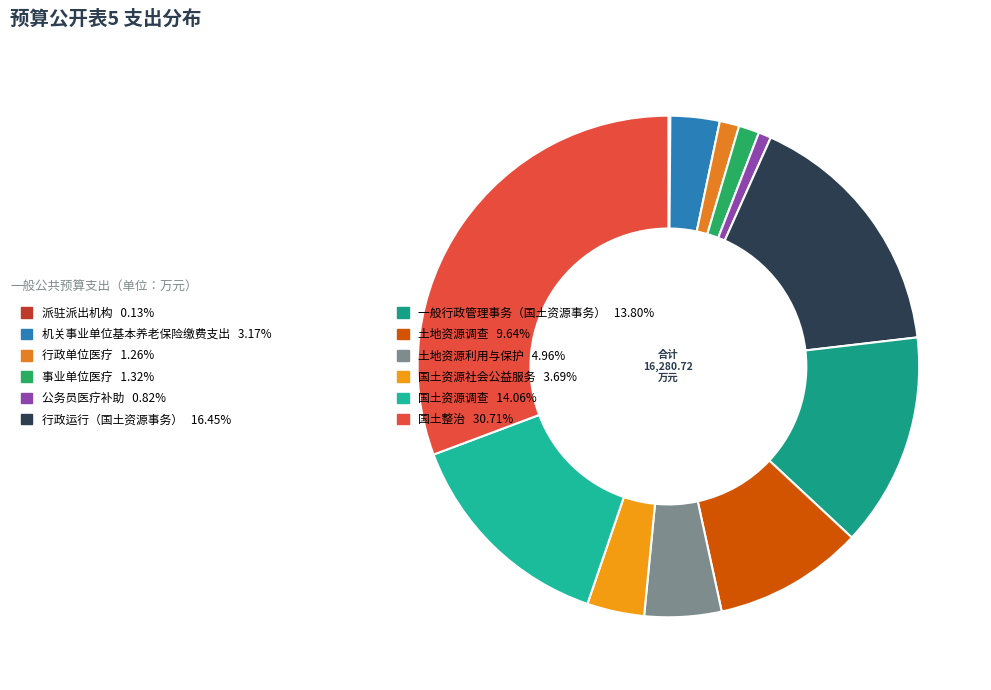

Is there a majority slice in this chart?

No